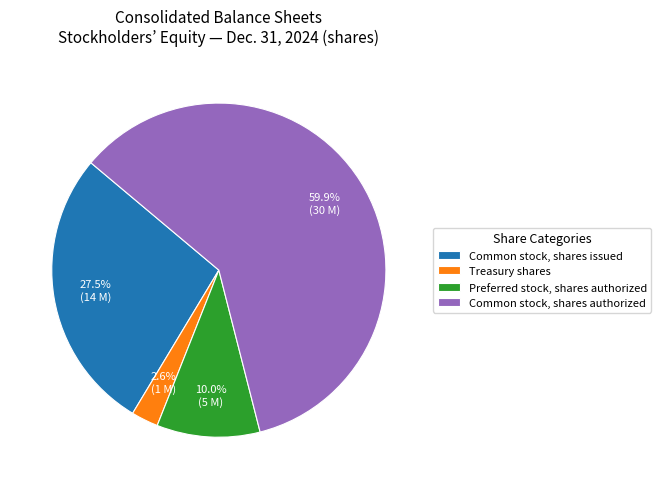

Between Common stock, shares issued and Treasury shares, which is larger?

Common stock, shares issued